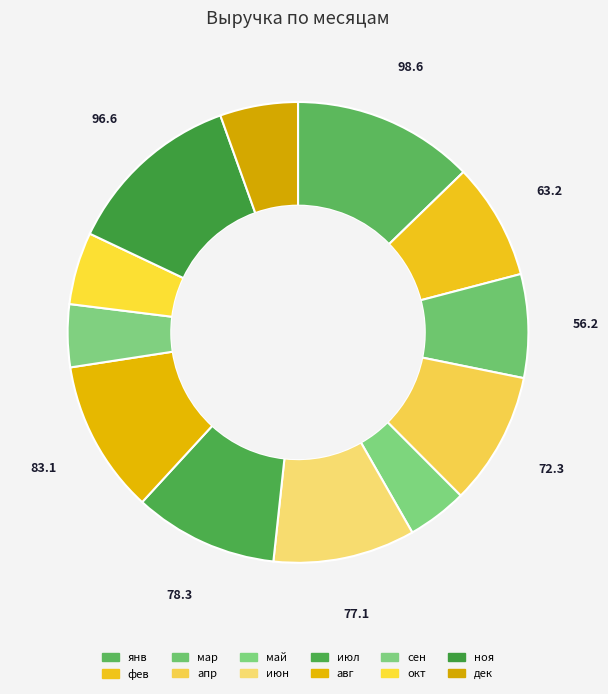

Which category has the smallest portion of the pie?

май